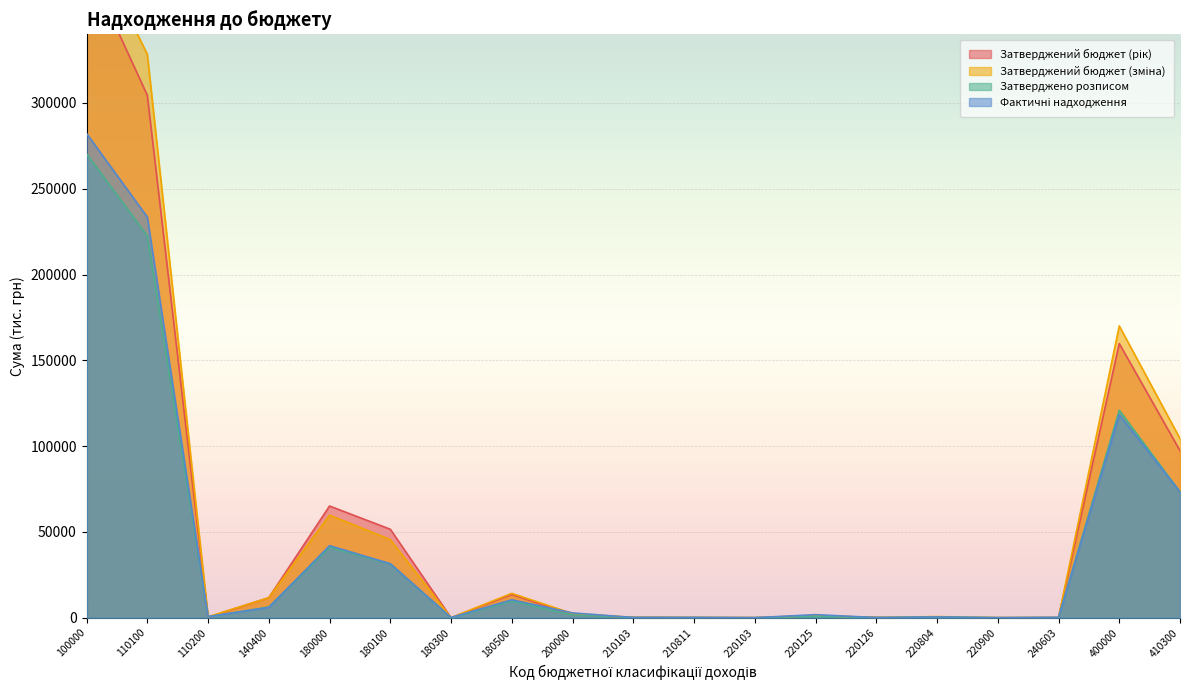

Rank the series by their maximum value, from highest to lowest.

Затверджений бюджет (зміна), Затверджений бюджет (рік), Фактичні надходження, Затверджено розписом